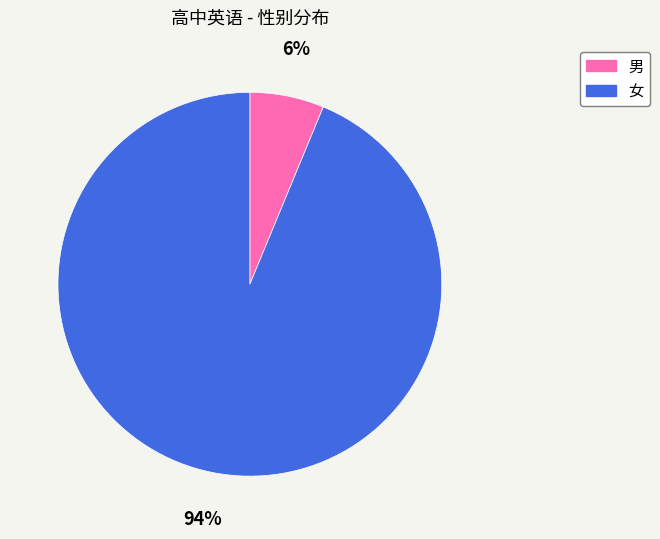

What is the smallest slice in the pie chart?

男